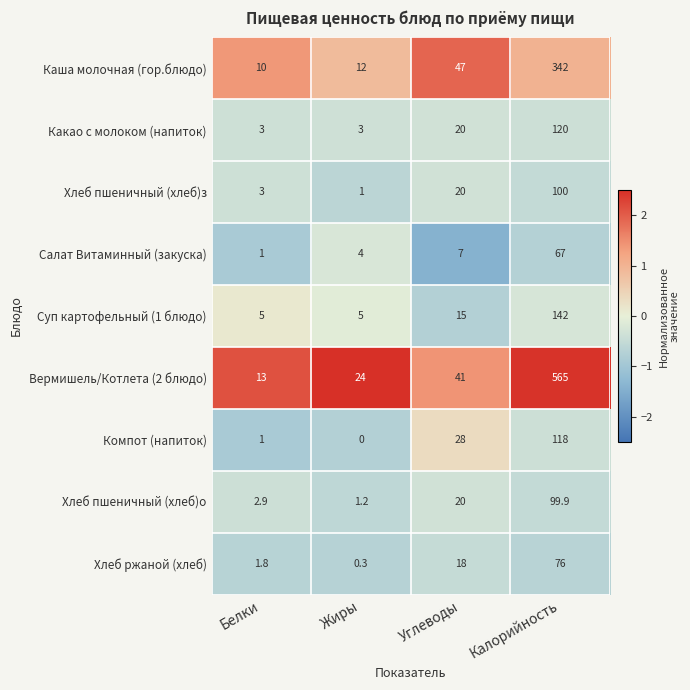

Count the Какао с молоком (напиток) values in the range 3 to 120.

4